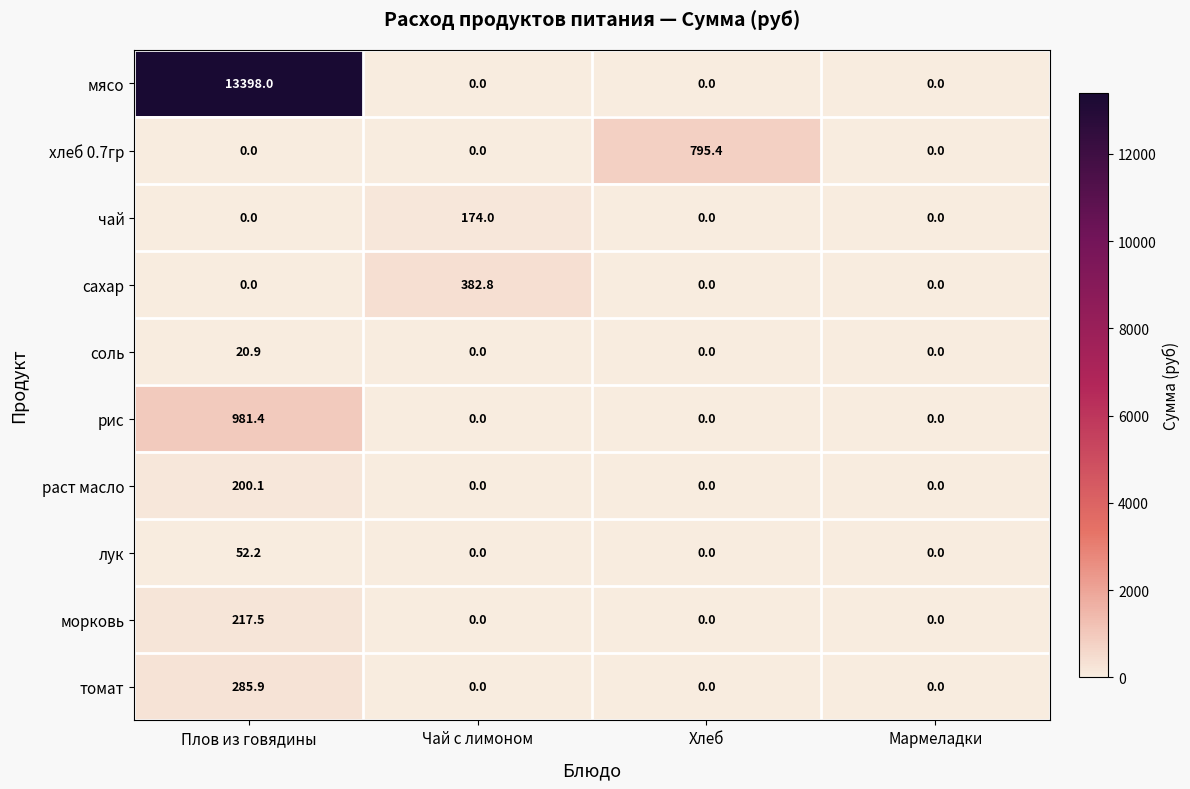

Count the number of categories in the chart.

4